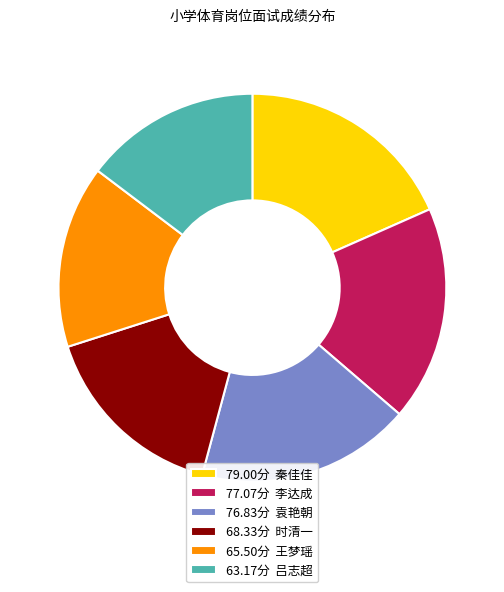

Is the sum of 77.07分 李达成 and 76.83分 袁艳朝 greater than half?

No